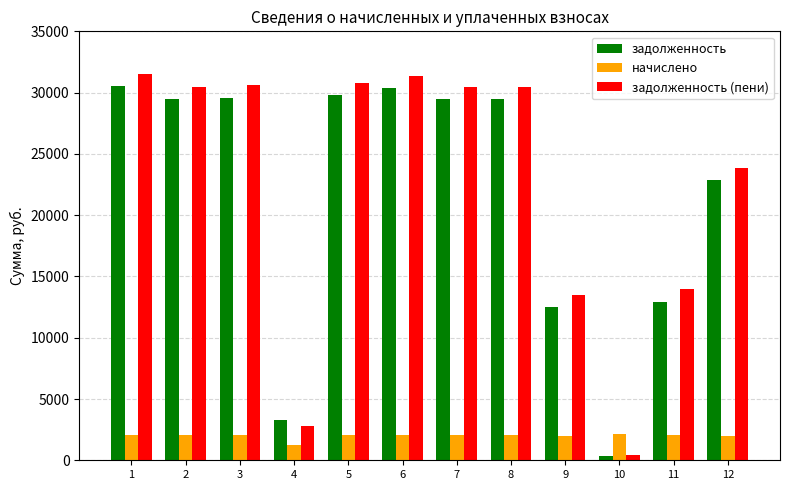

What is the difference between the задолженность (пени) values at 3 and 4?

27797.1